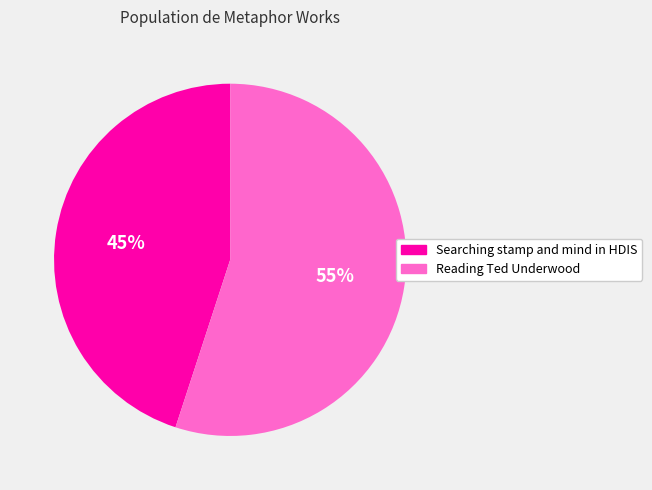

Which has a higher value, Searching stamp and mind in HDIS or Reading Ted Underwood?

Reading Ted Underwood